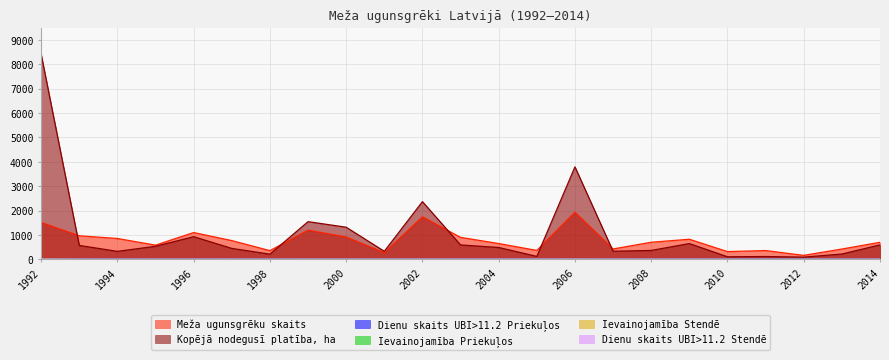

The value of Dienu skaits UBI>11.2 Priekuļos at 2002 is 13.6. True or false?

True